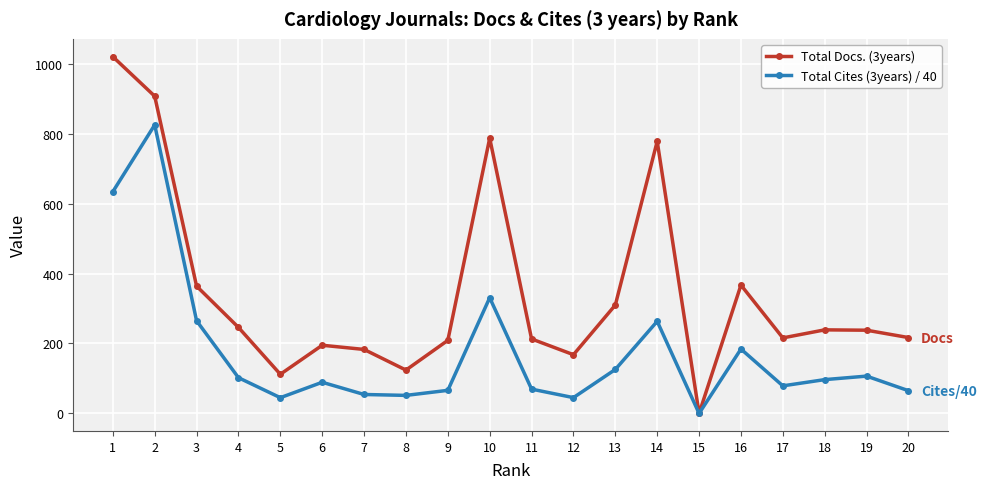

At which category is the sum across all series the highest?

2